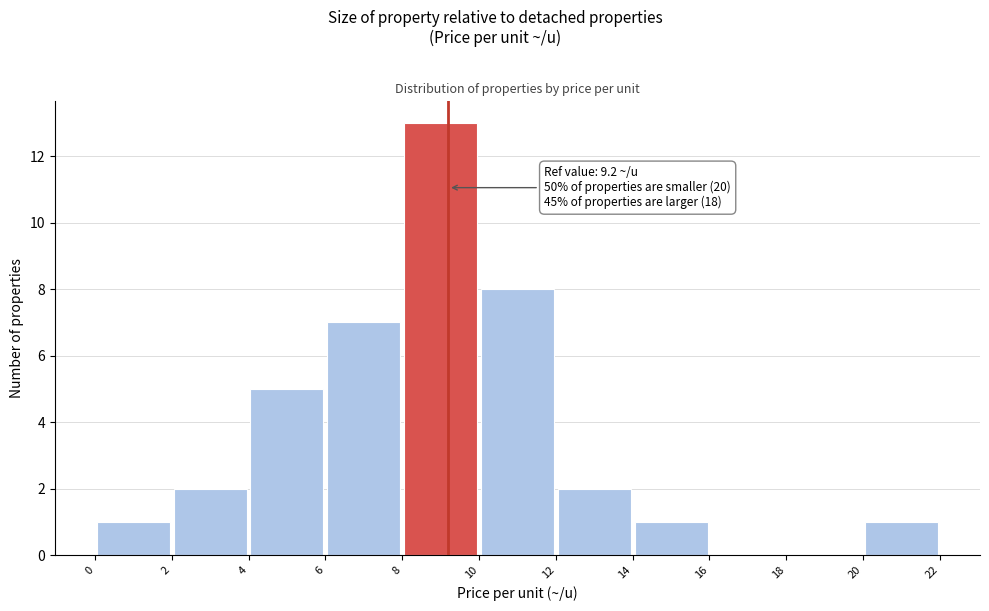

Which range on the x-axis has the tallest bar?

8 to 10